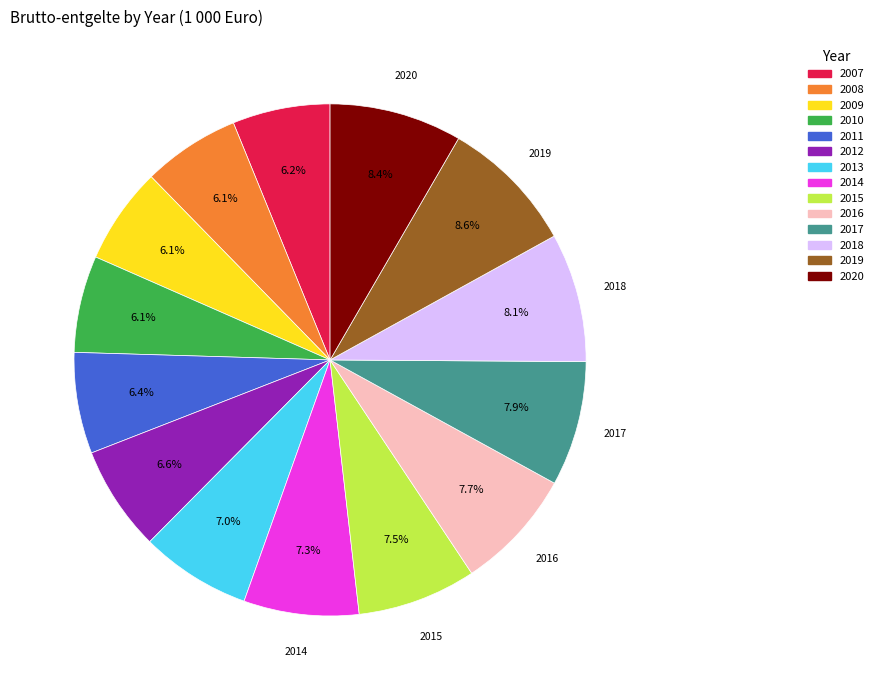

True or false: 2018 accounts for 8% of the total.

True